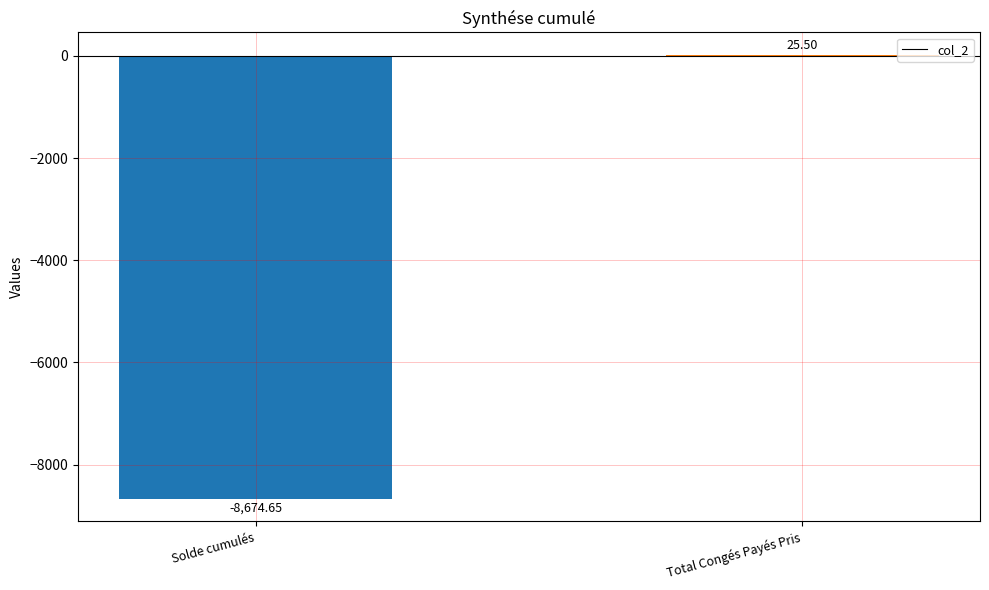

What is the sum of all values?

-8649.1